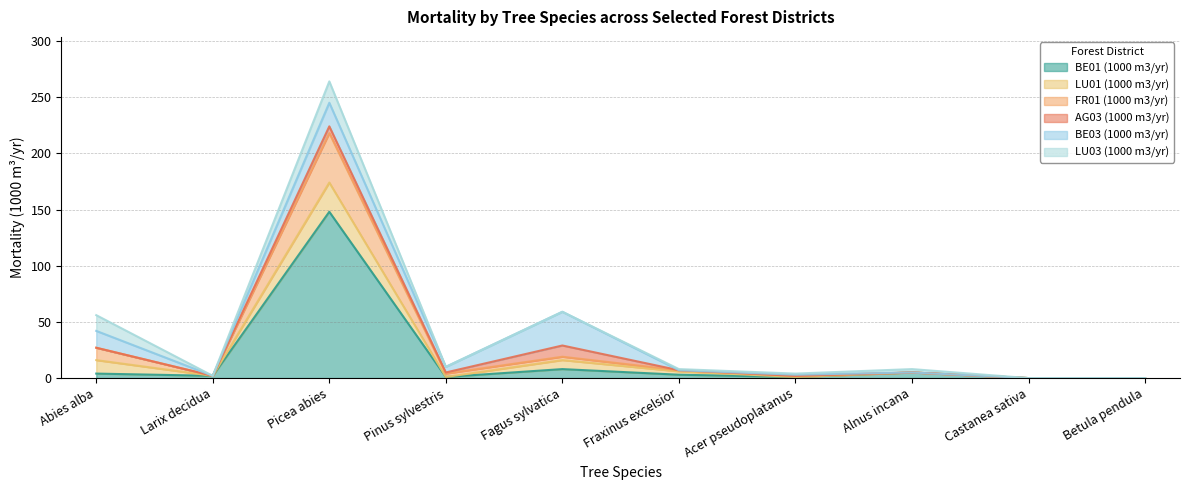

Between which two adjacent categories do BE01 (1000 m3/yr) and LU01 (1000 m3/yr) first intersect?

Abies alba and Larix decidua